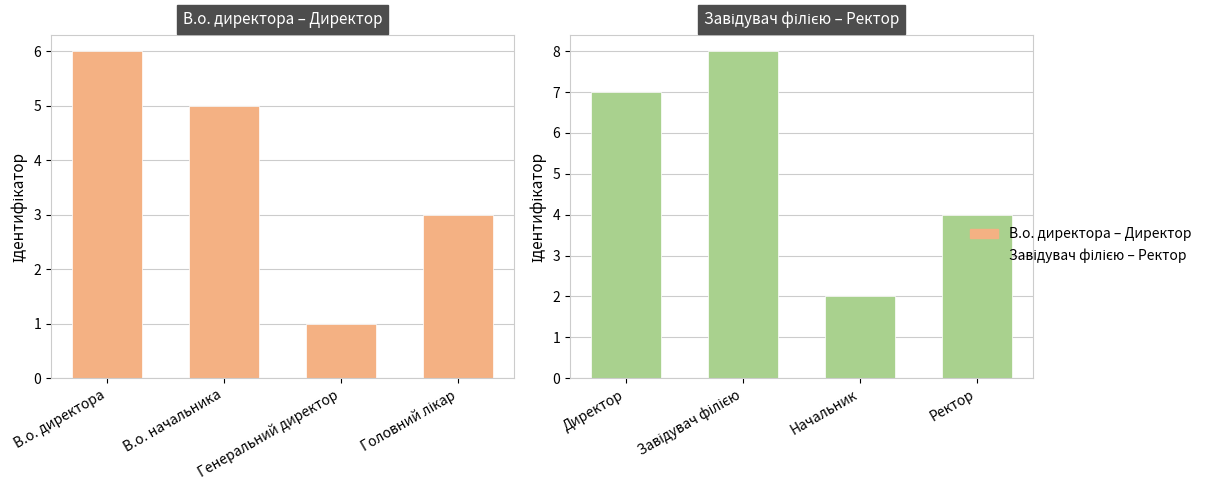

How many groups of bars are there?

4